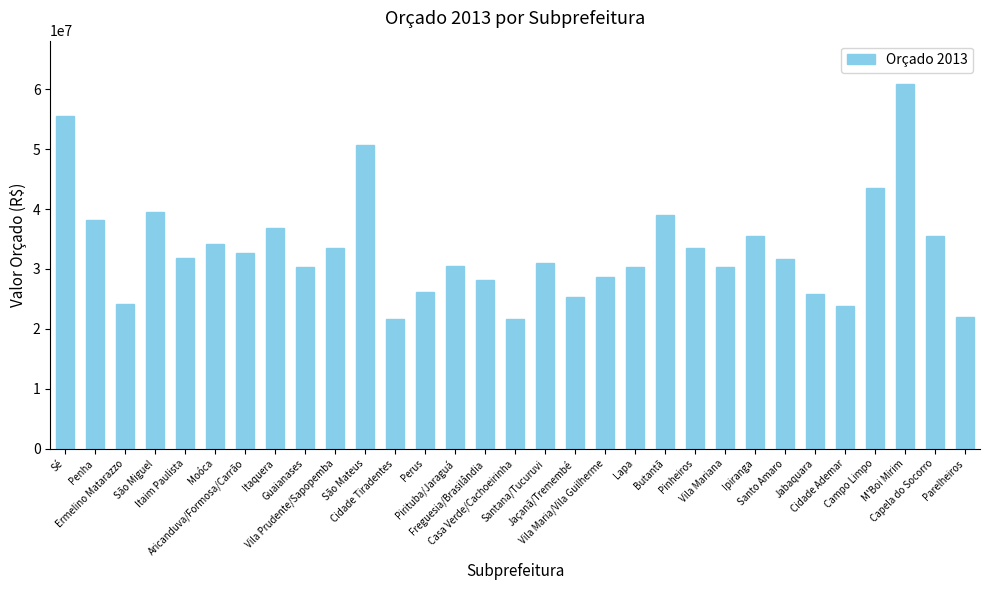

What is the value of the 9th bar from the left?

30316598